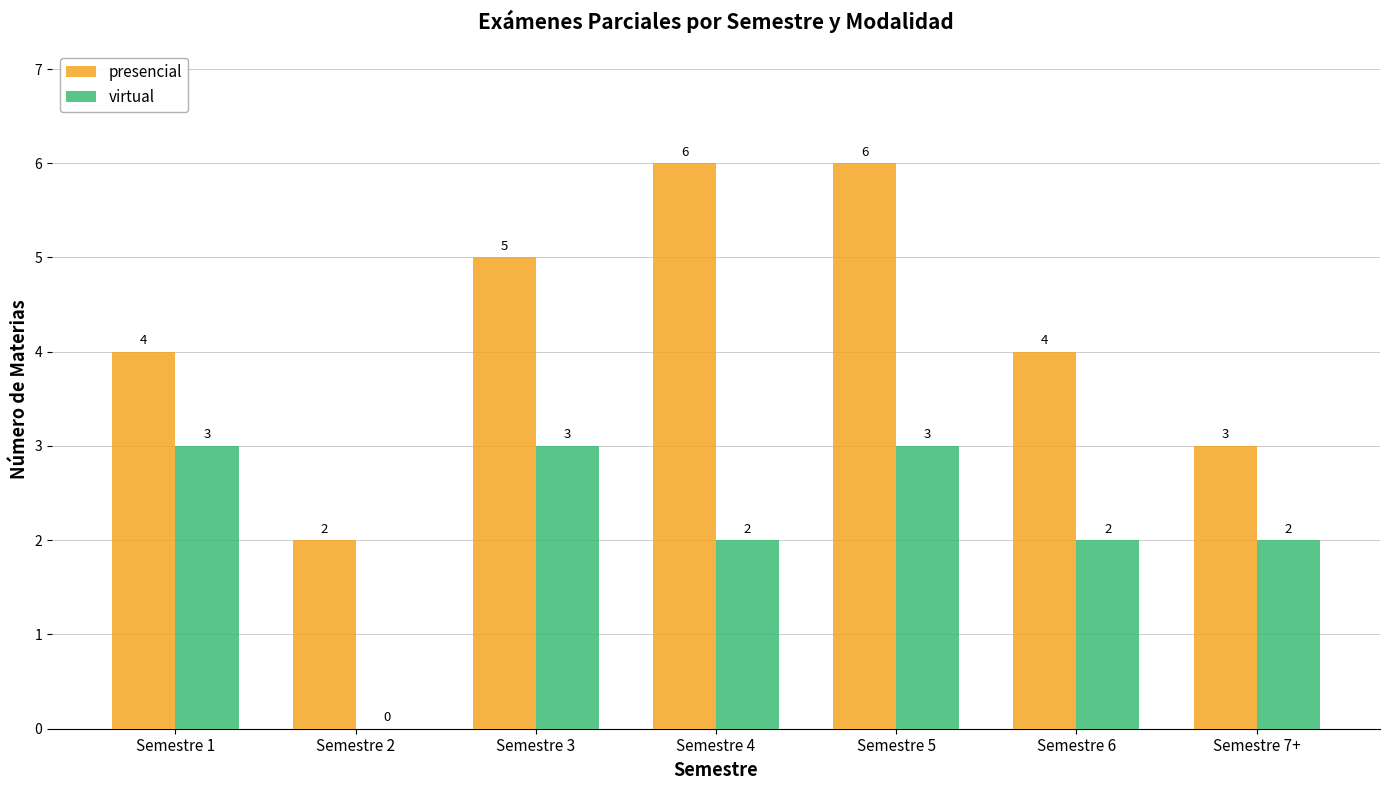

What is the sum of all virtual values?

15